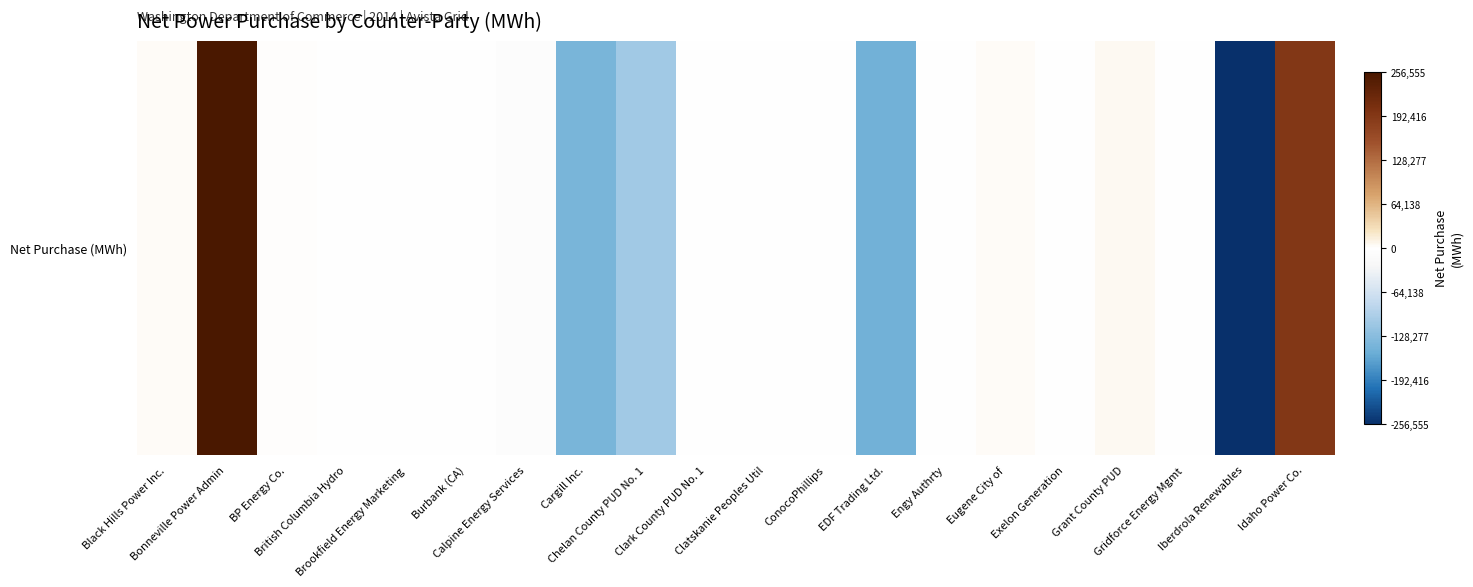

Reading left to right, what are all the values shown in this chart?

Black Hills Power Inc.=2200	Bonneville Power Admin=501838	BP Energy Co.=1890	British Columbia Hydro=-38	Brookfield Energy Marketing=-800	Burbank (CA)=-1600	Calpine Energy Services=-7416	Cargill Inc.=-141947	Chelan County PUD No. 1=-106737	Clark County PUD No. 1=-2519	Clatskanie Peoples Util=-747	ConocoPhillips=-400	EDF Trading Ltd.=-146512	Engy Authrty=-968	Eugene City of=2065	Exelon Generation=-1769	Grant County PUD=4107	Gridforce Energy Mgmt=-69	Iberdrola Renewables=-256555	Idaho Power Co.=192756